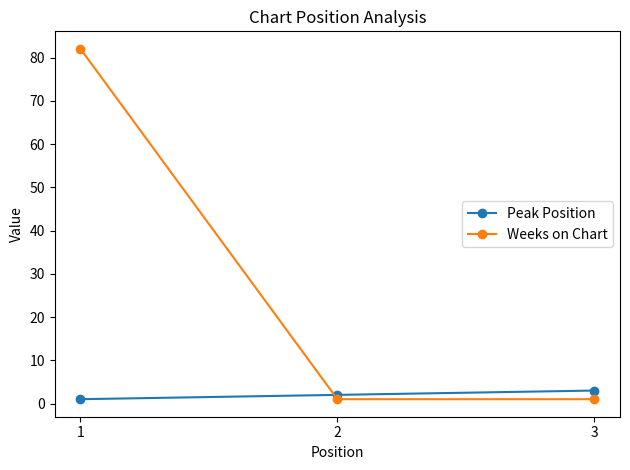

What is the average value of the Weeks on Chart series?

28